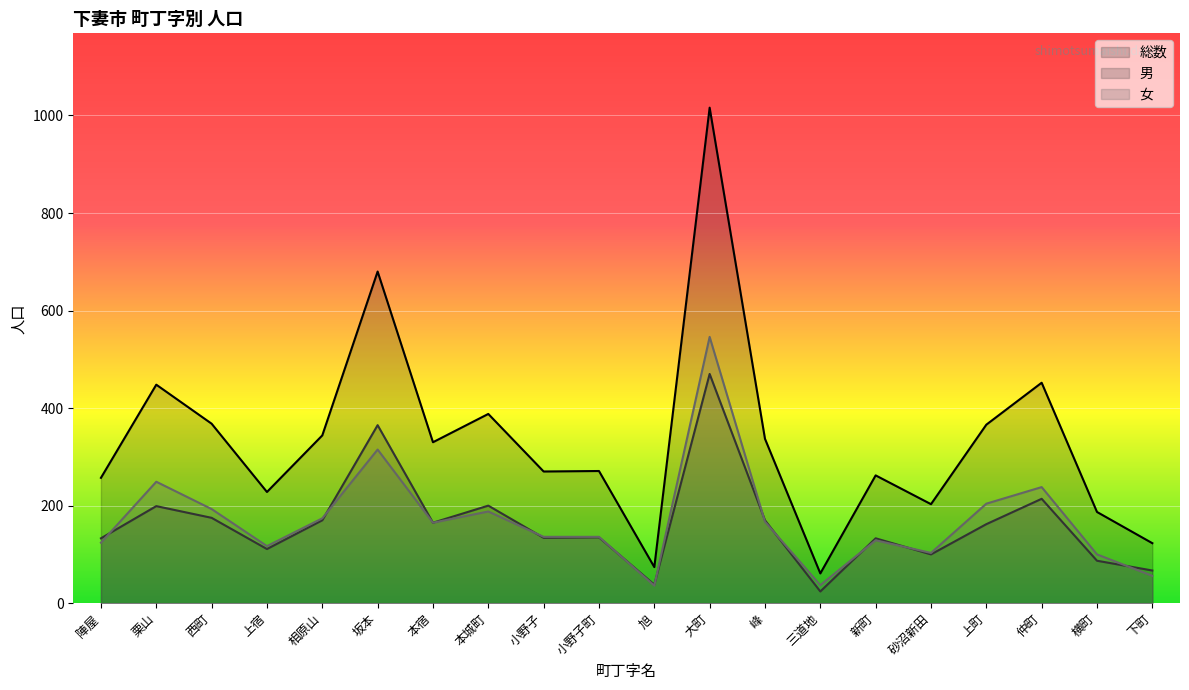

What are all the series names shown in the legend?

総数, 男, 女